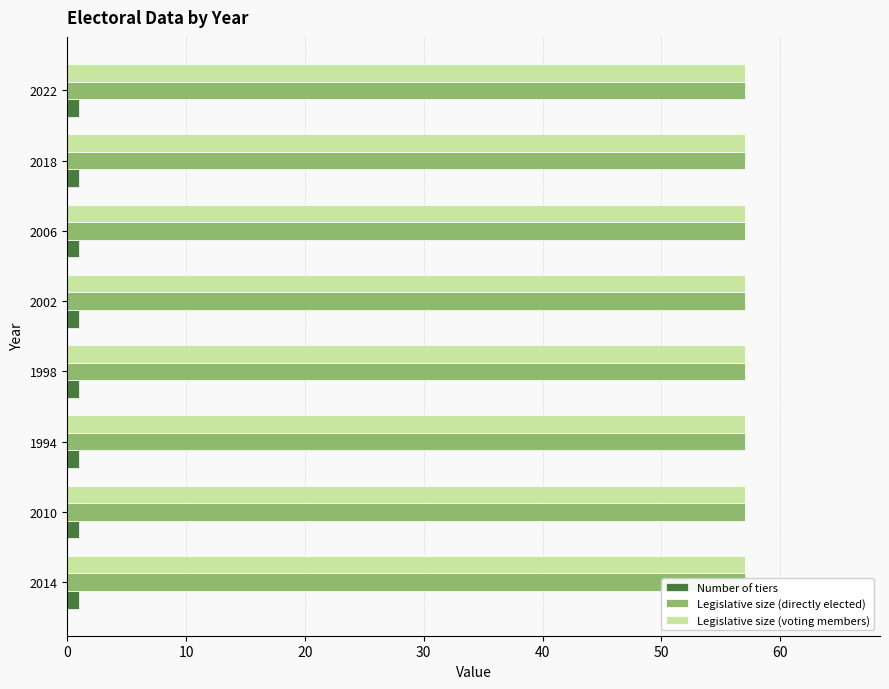

Between 2014 and 1998, which series saw the biggest shift?

Number of tiers